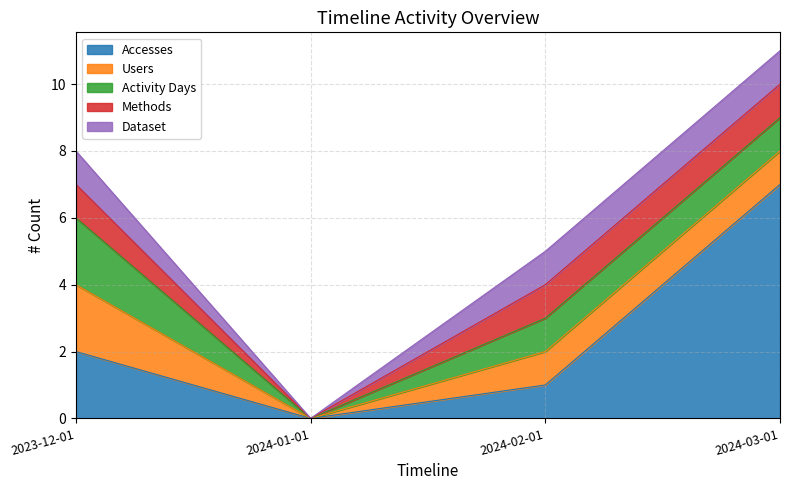

At how many categories does at least one series exceed 2?

1